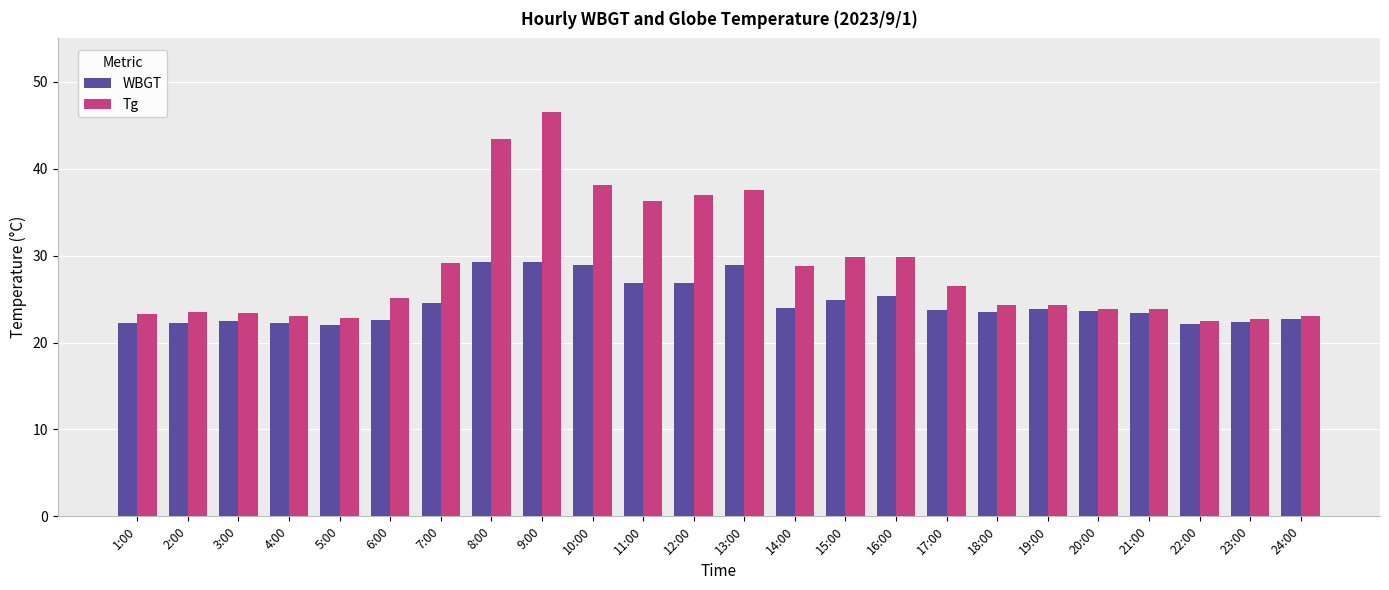

At which category is the sum across all series the highest?

9:00